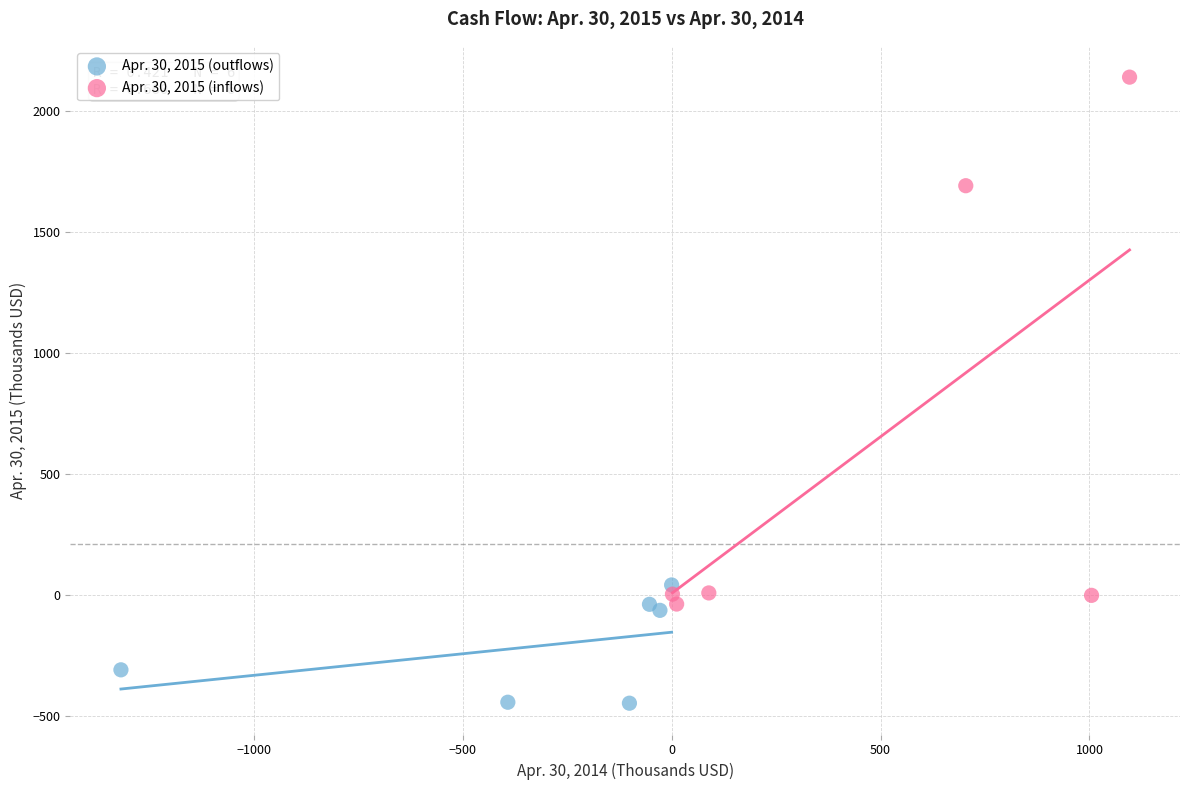

Which series has the widest spread of Y values?

Apr. 30, 2015 (inflows)